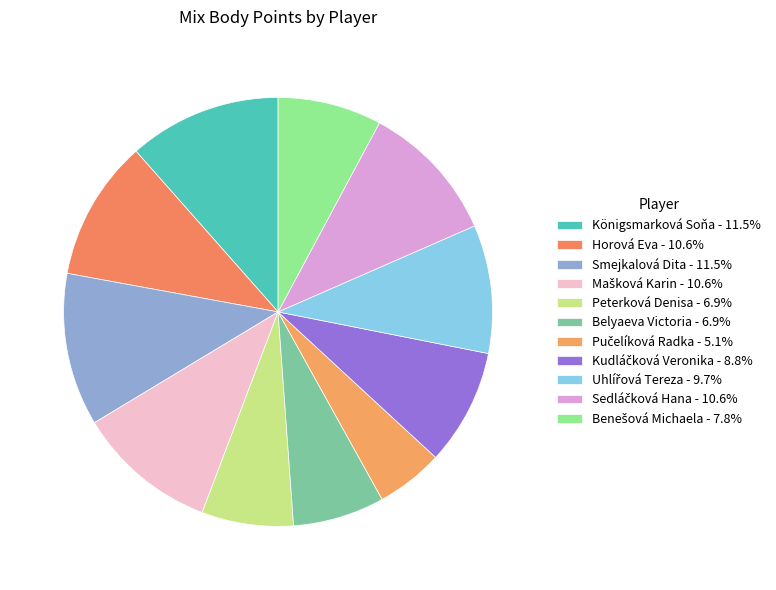

Rank the categories by value from highest to lowest.

Königsmarková Soňa, Smejkalová Dita, Horová Eva, Mašková Karin, Sedláčková Hana, Uhlířová Tereza, Kudláčková Veronika, Benešová Michaela, Peterková Denisa, Belyaeva Victoria, Pučelíková Radka